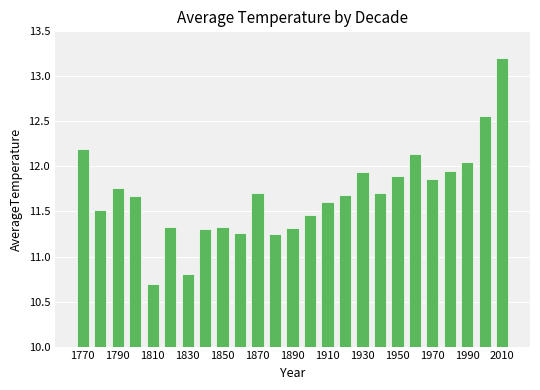

What is the difference between the second highest and minimum values?

1.9